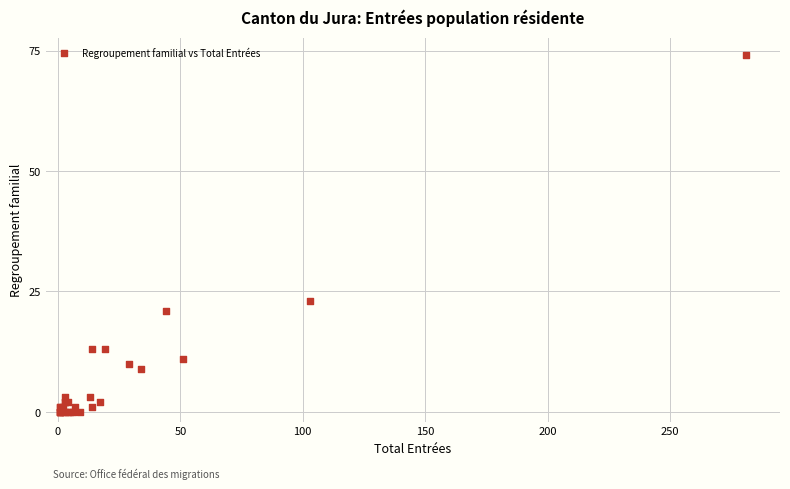

What Y value in the scatter plot is closest to 37?

23